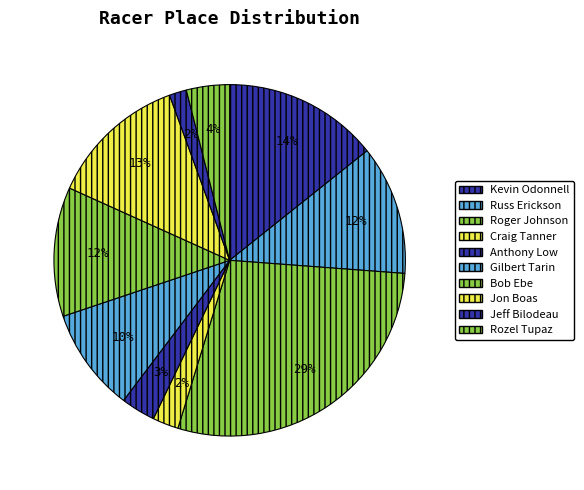

What percentage is the Kevin Odonnell slice, to the nearest percent?

14%